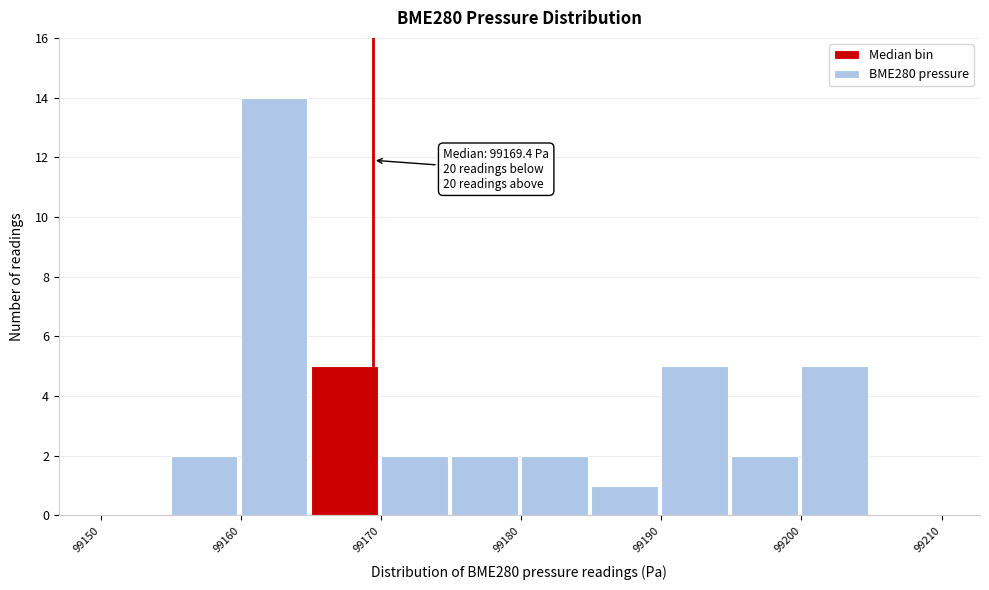

Which range on the x-axis has the tallest bar?

99160 to 99165